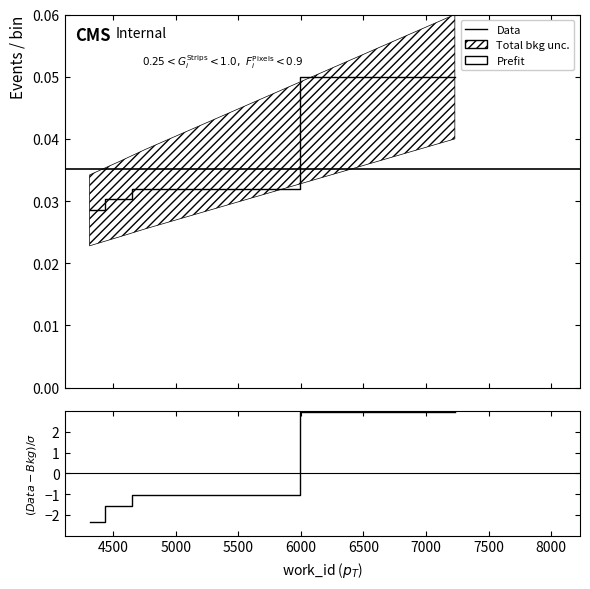

What is the sum of the values at 4754 and 4312?

0.1